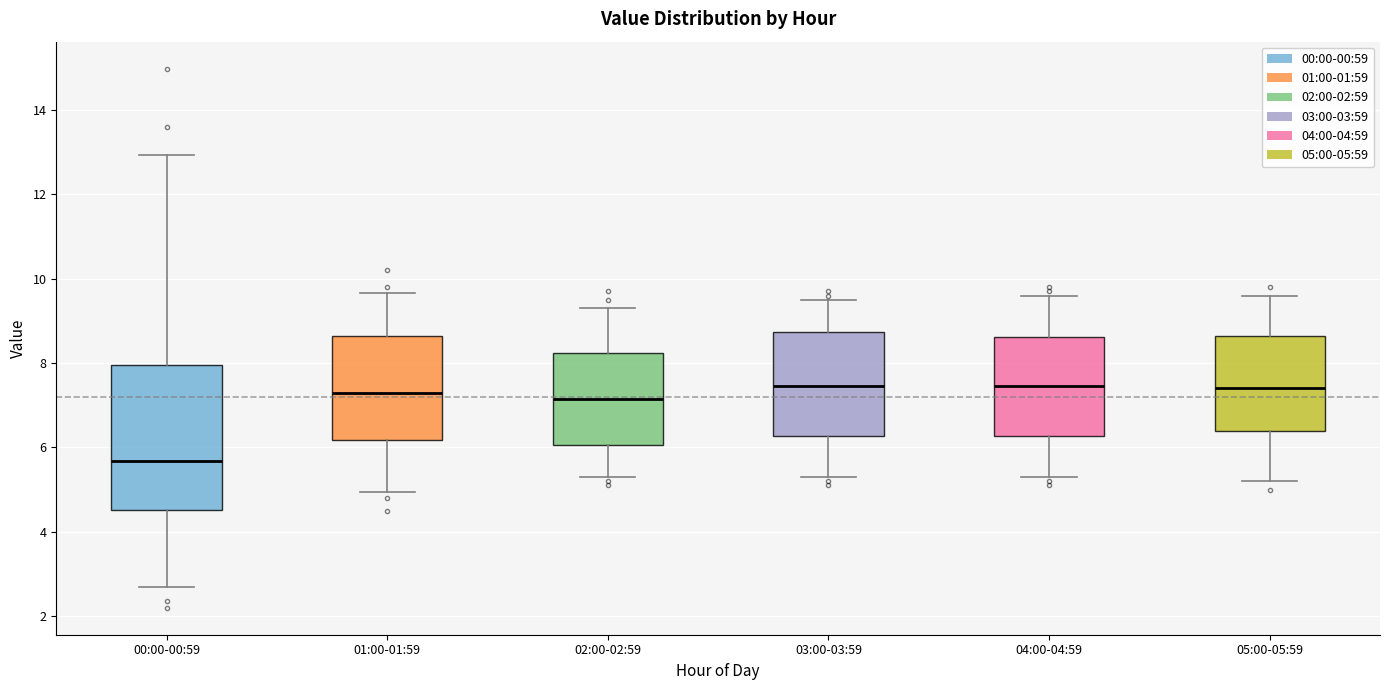

Reading left to right, transcribe this box plot: for each box, give where its median line is, the range the box spans, and where its two whiskers end, as read against the y-axis. The values are not printed on the chart, so give them approximately, as read against the axis.

00:00-00:59: median 5.6, box 4.6 to 8.0, whiskers 2.8 to 13.0
01:00-01:59: median 7.4, box 6.2 to 8.6, whiskers 5.0 to 9.6
02:00-02:59: median 7.2, box 6.0 to 8.2, whiskers 5.4 to 9.4
03:00-03:59: median 7.4, box 6.2 to 8.8, whiskers 5.4 to 9.6
04:00-04:59: median 7.4, box 6.2 to 8.6, whiskers 5.4 to 9.6
05:00-05:59: median 7.4, box 6.4 to 8.6, whiskers 5.2 to 9.6